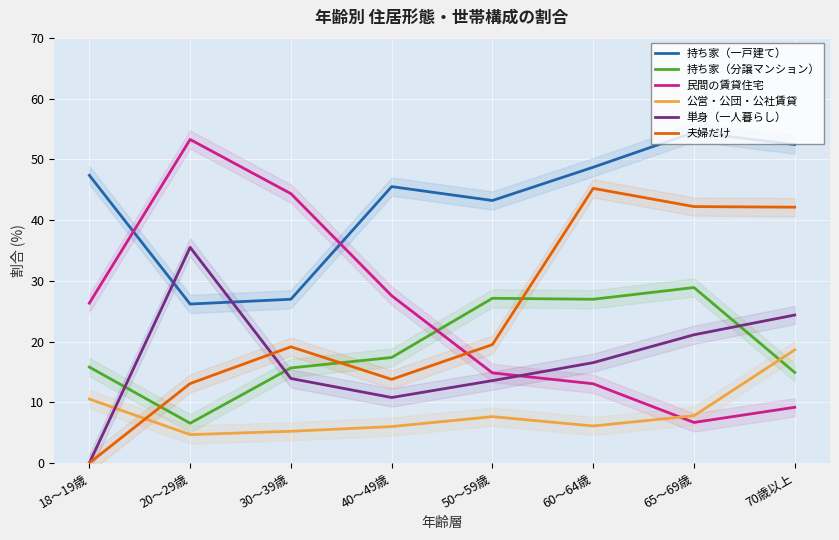

Reading right to left, extract all data points from this chart.

持ち家（一戸建て）: 52.4	54.4	48.7	43.2	45.5	27.0	26.2	47.4
持ち家（分譲マンション）: 14.9	28.9	27.0	27.1	17.4	15.7	6.5	15.8
民間の賃貸住宅: 9.2	6.7	13.0	14.8	27.5	44.4	53.3	26.3
公営・公団・公社賃貸: 18.6	7.8	6.1	7.6	6.0	5.2	4.7	10.5
単身（一人暮らし）: 24.4	21.1	16.5	13.6	10.8	13.9	35.5	0.0
夫婦だけ: 42.1	42.2	45.2	19.5	13.8	19.1	13.1	0.0